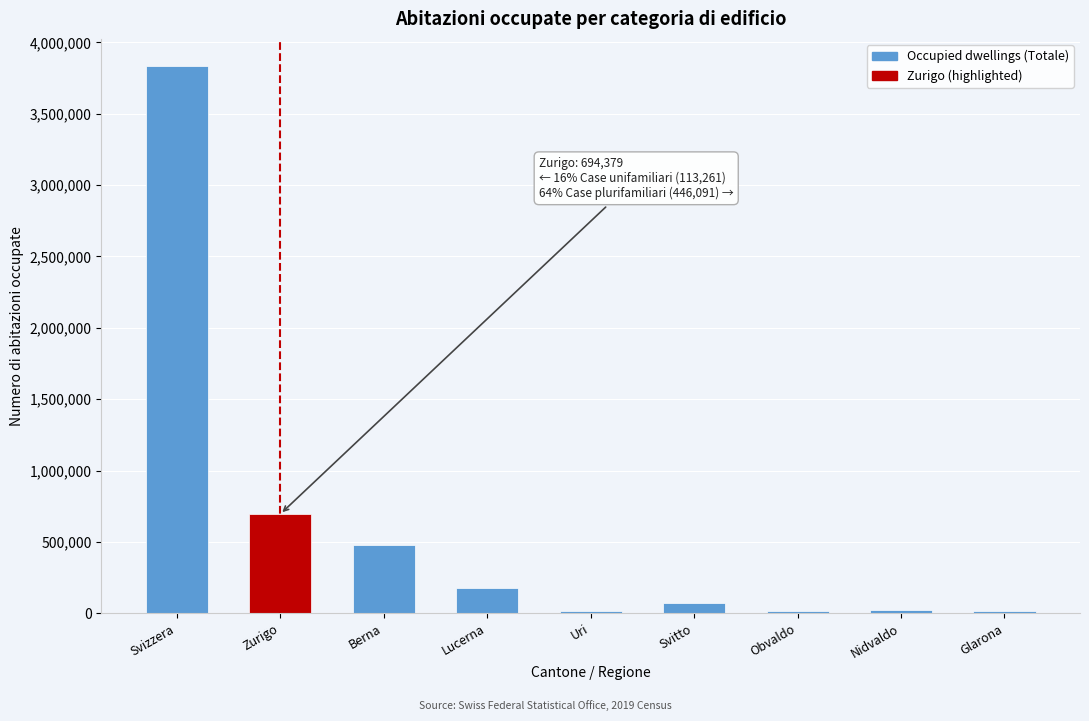

What is the label of the 5th bar from the left?

Uri